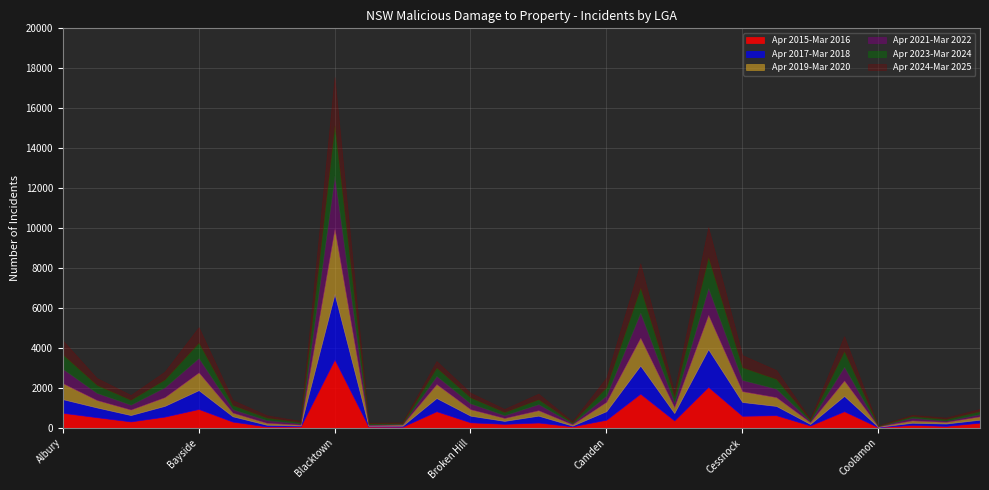

How many times do Apr 2019-Mar 2020 and Apr 2021-Mar 2022 cross each other?

11